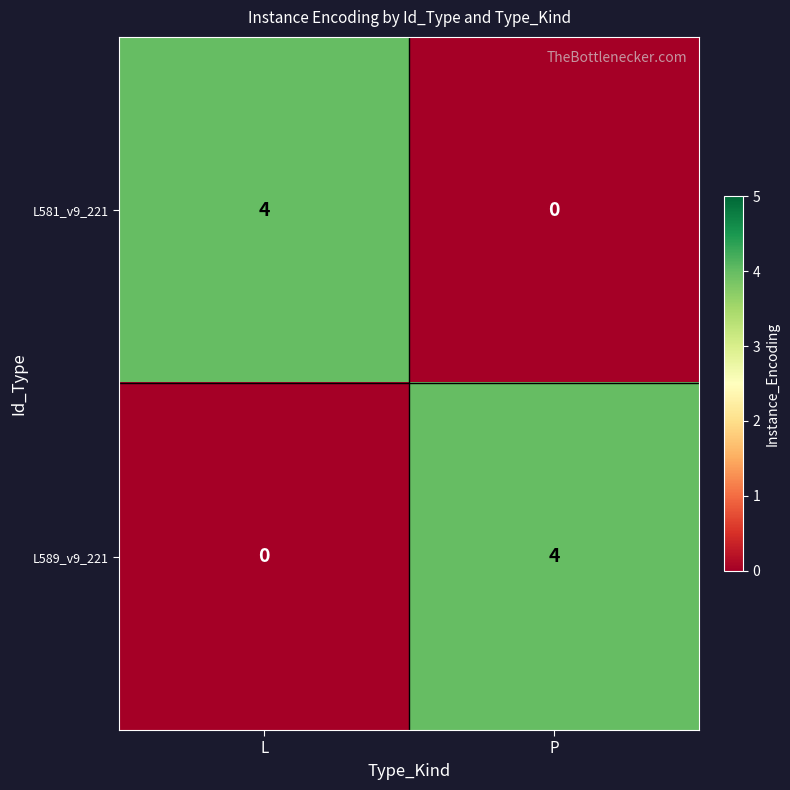

What is the difference between the maximum and minimum values in the L589_v9_221 series?

4